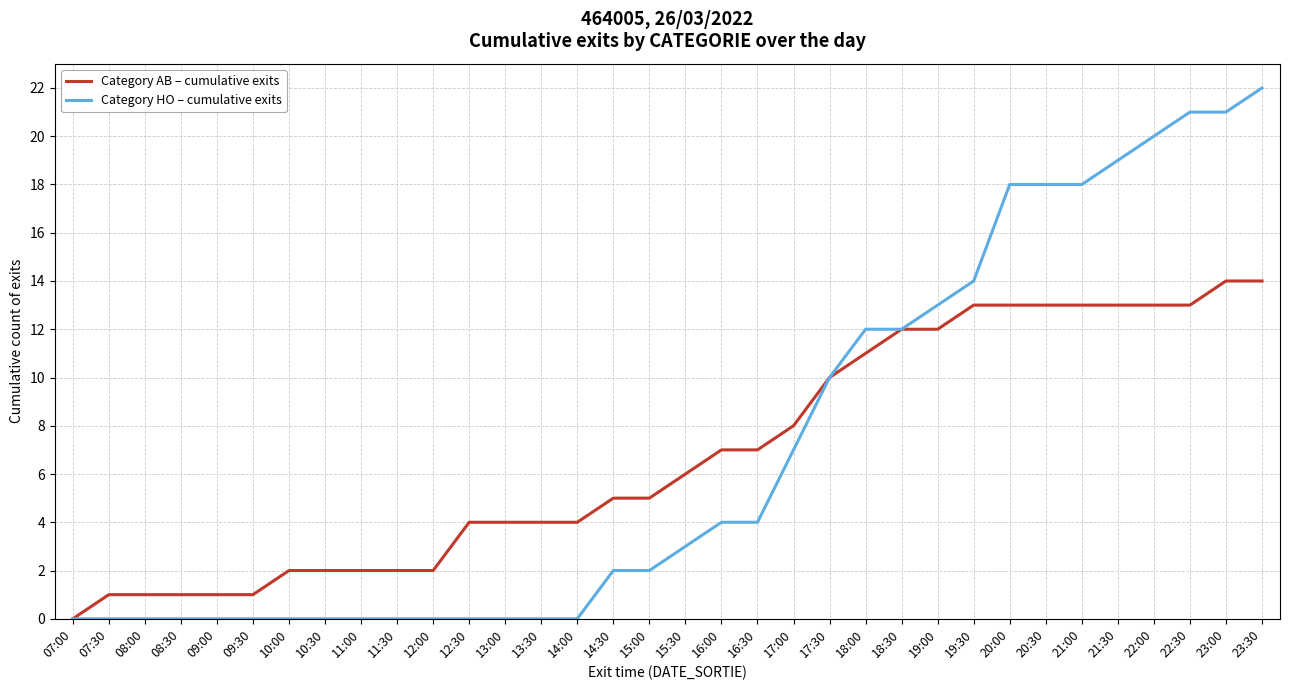

Which series changed the most between 10:00 and 14:00?

Category AB – cumulative exits